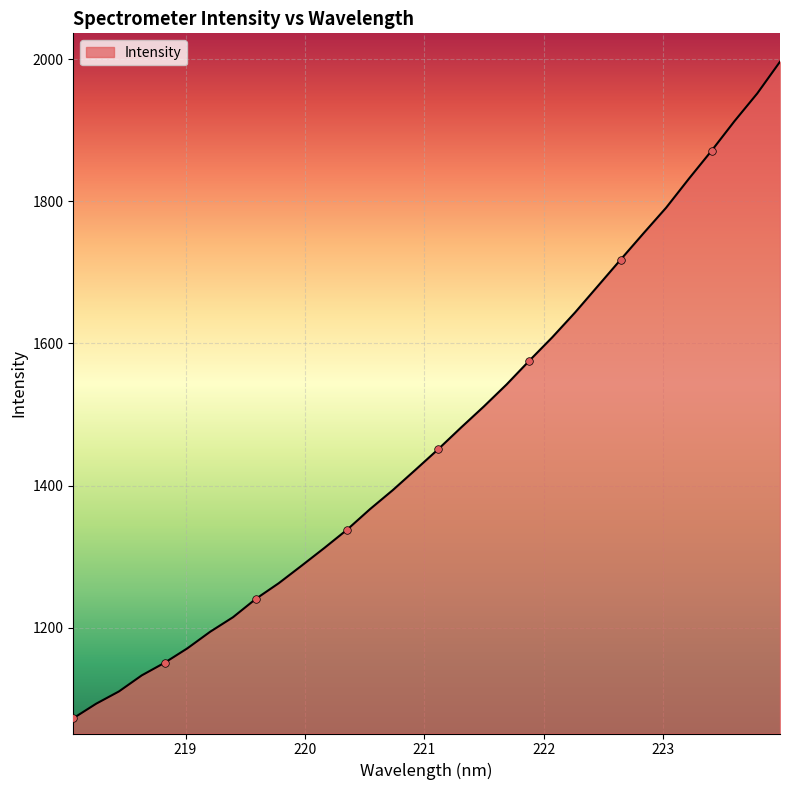

What is the greatest value displayed?

1996.2